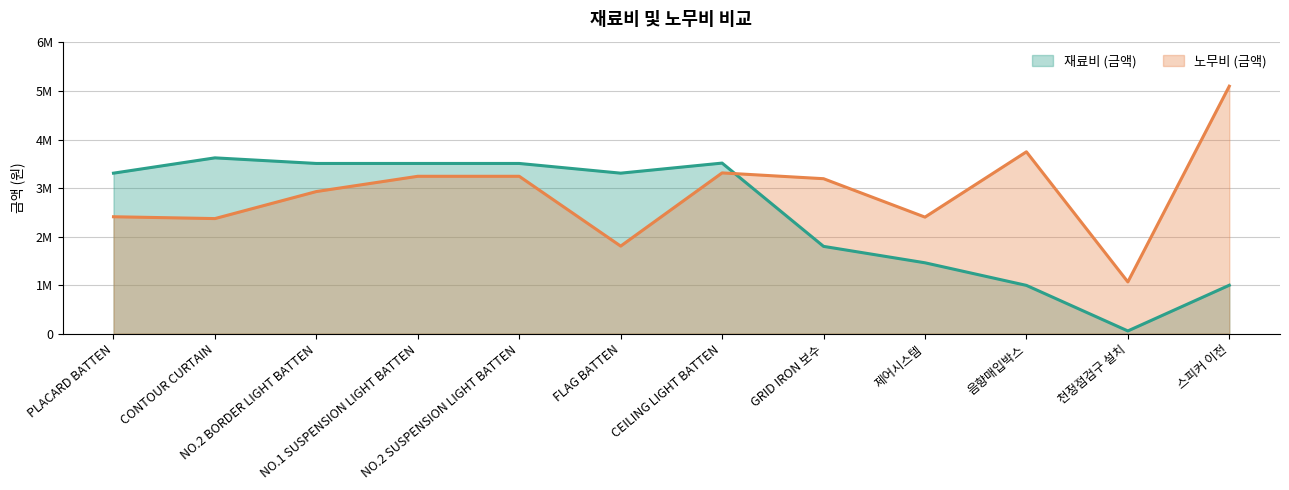

At which category does the chart reach its peak across all series?

스피커 이전